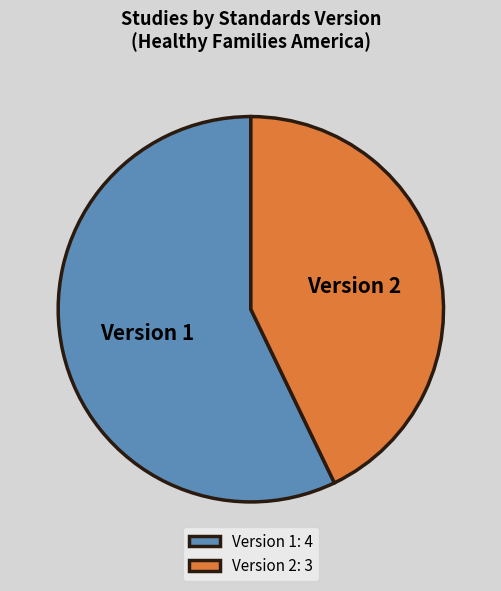

Is there a majority slice in this chart?

Yes